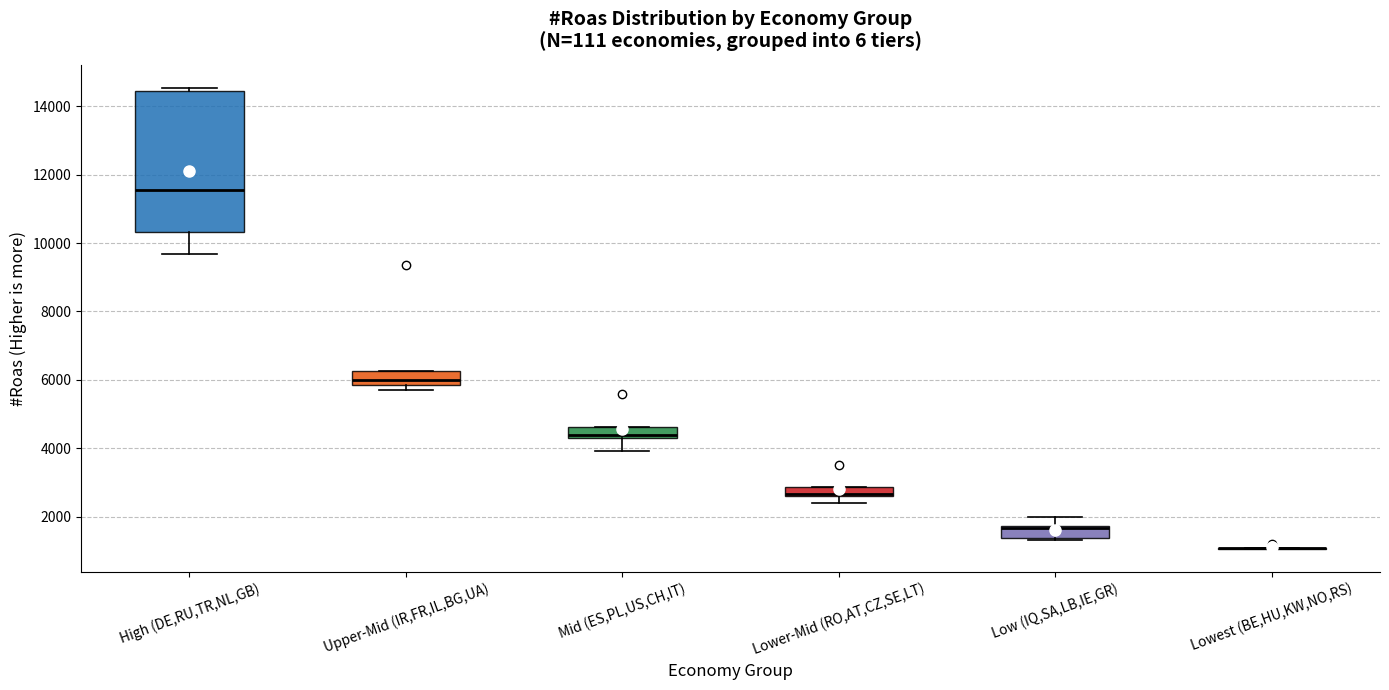

Which box is the tallest, from its lower edge to its upper edge?

High (DE,RU,TR,NL,GB)